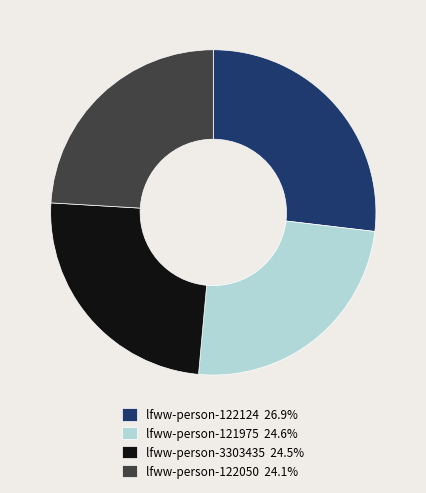

Count the number of slices in the pie.

4